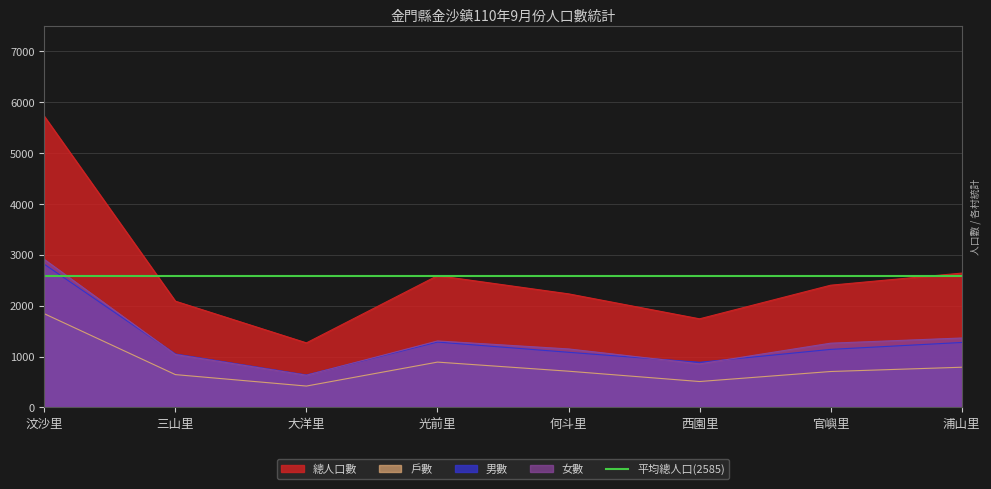

Which has a higher value, 官嶼里 or 光前里?

光前里